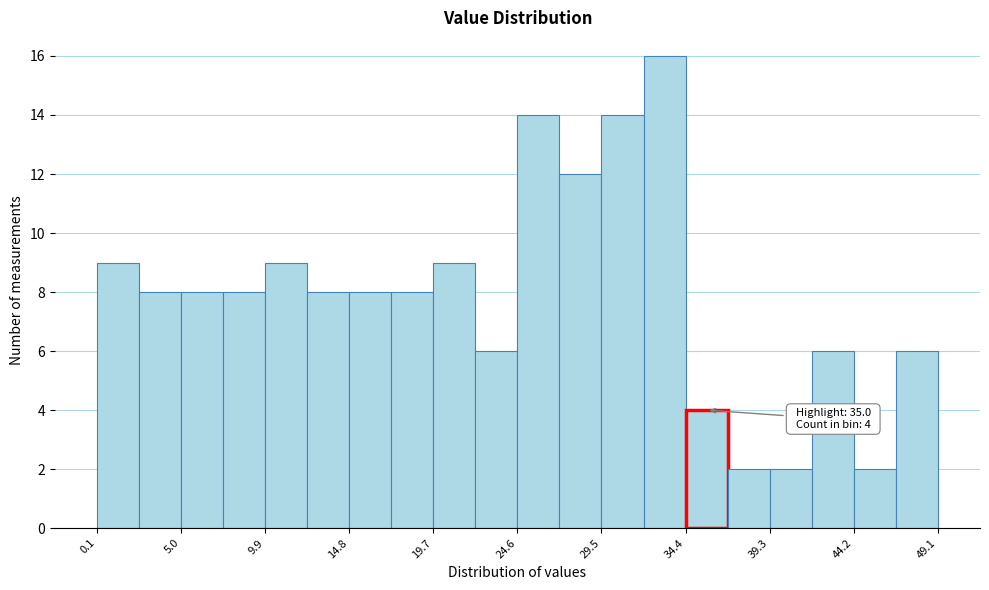

Over which range of the x-axis is the bar tallest?

32.0 to 34.5